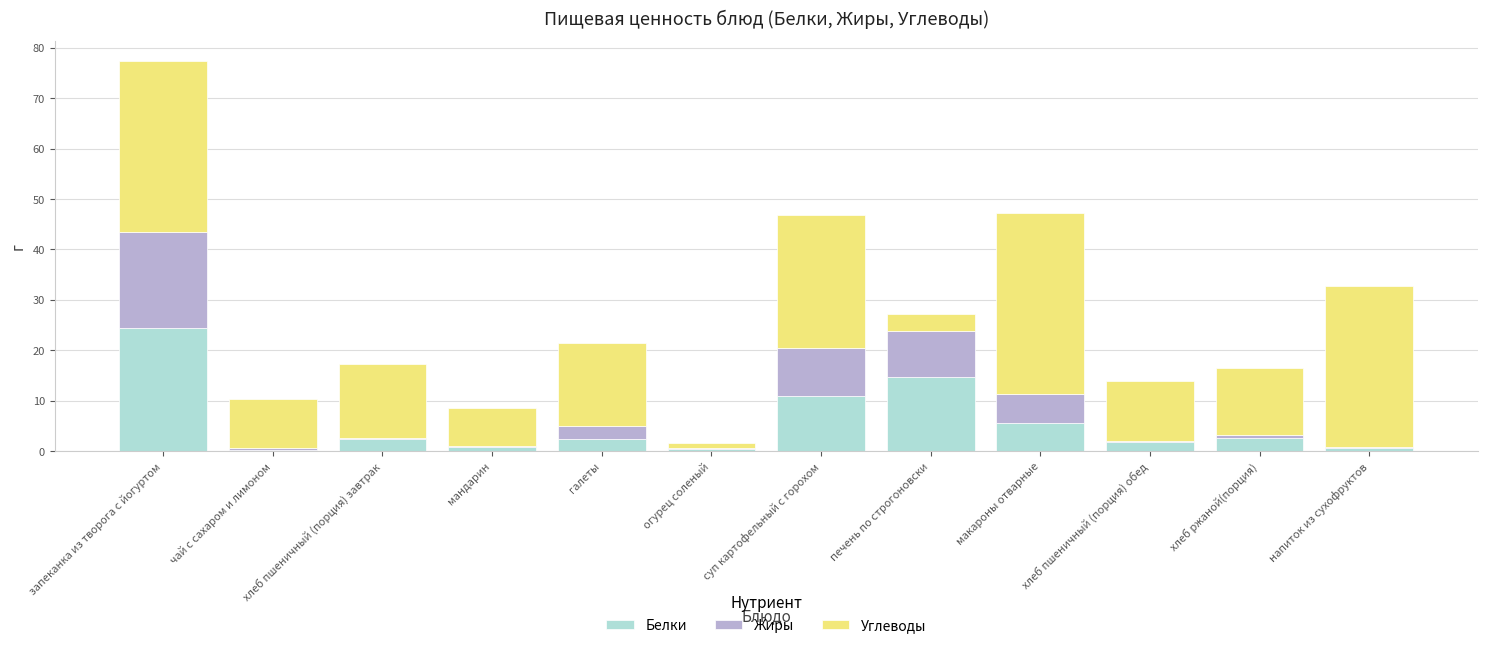

What are all the series names shown in the legend?

Белки, Жиры, Углеводы